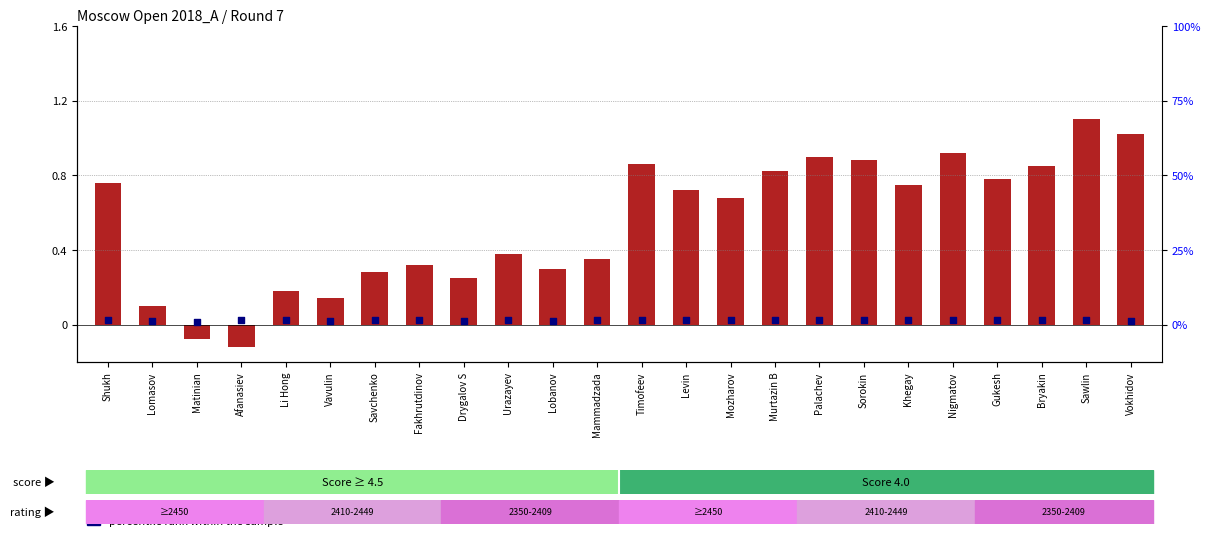

At how many categories does at least one series exceed 0?

24